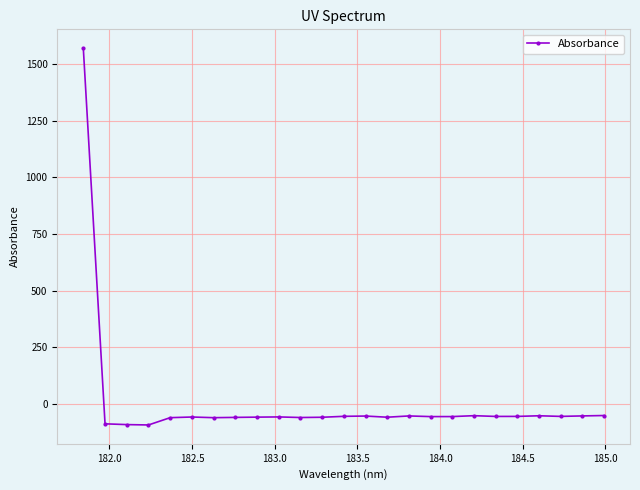

True or false: the data has more than 0 interior local peaks.

True